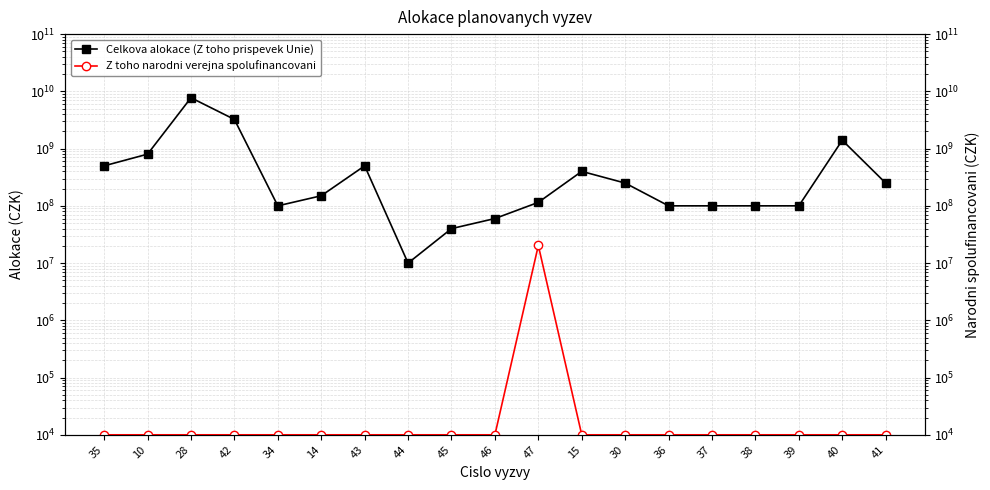

Which series has the widest spread of values?

Celkova alokace (Z toho prispevek Unie)